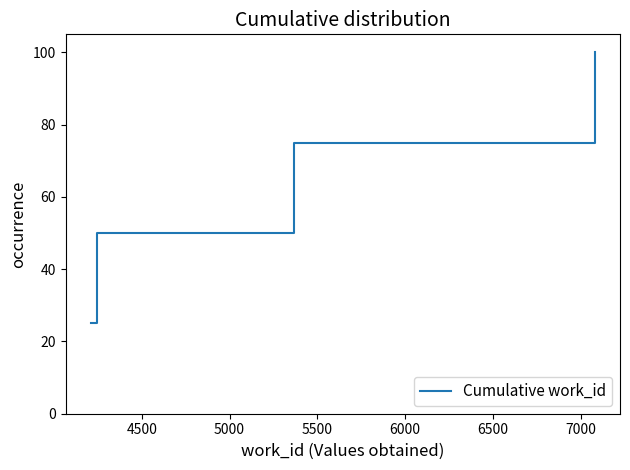

What is the smallest value displayed?

25